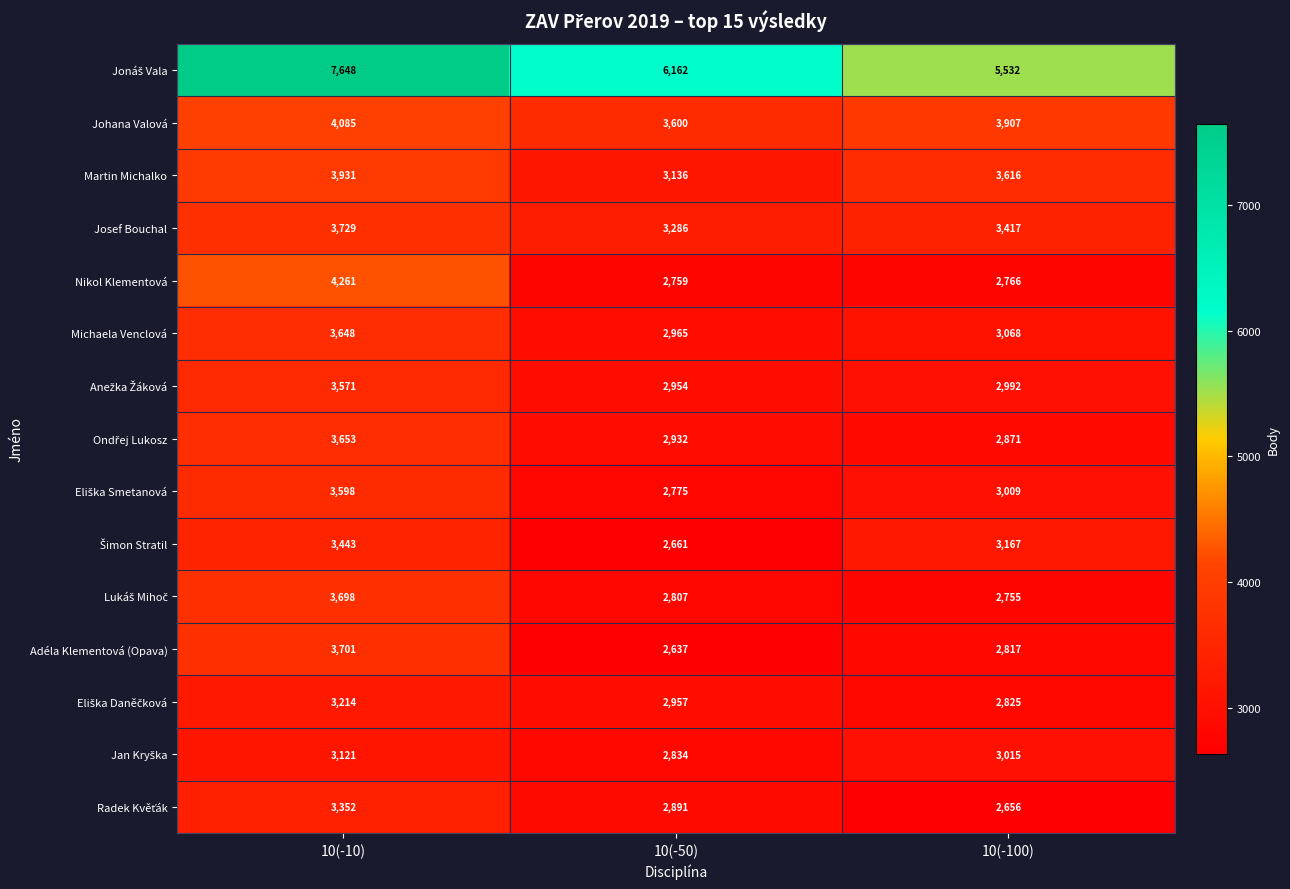

Which series changed the most between 10(-10) and 10(-50)?

Nikol Klementová